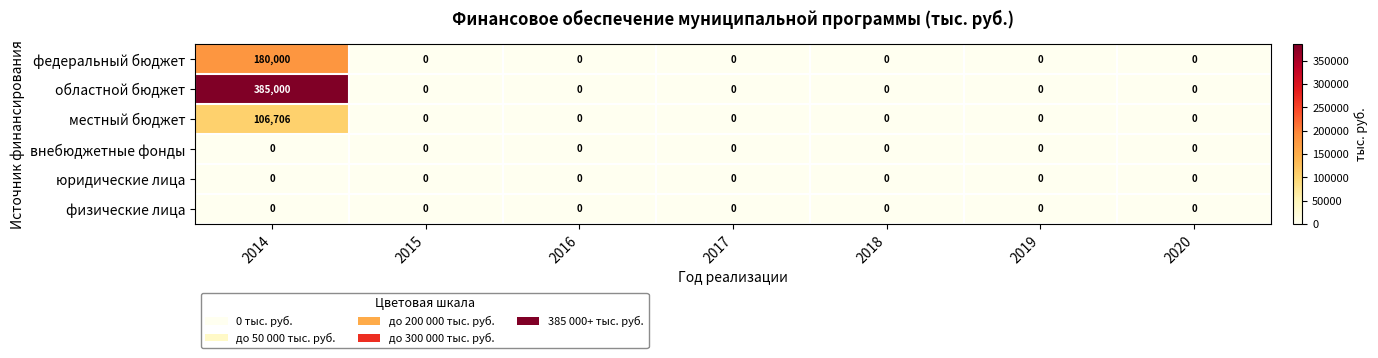

At how many categories does at least one series exceed 216433?

1